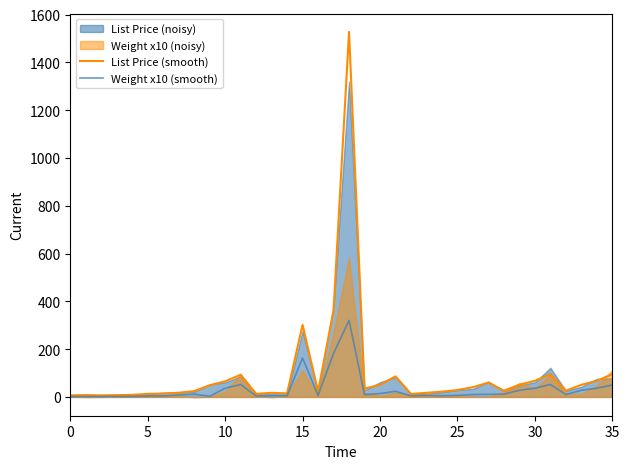

What is the label of the 11th point from the left?

10